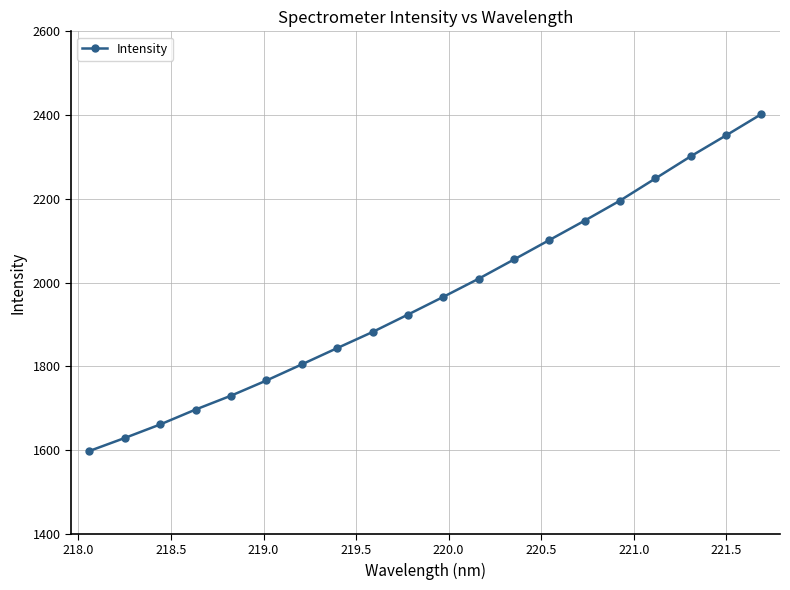

What is the greatest value displayed?

2402.5